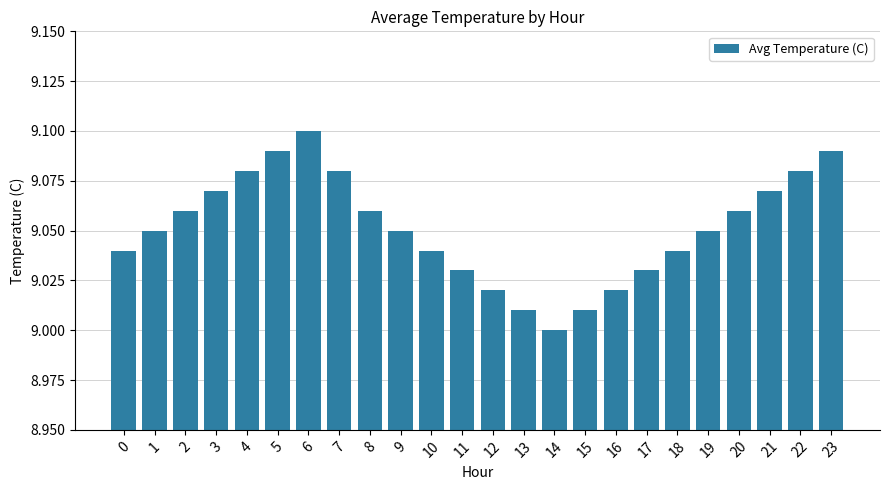

Which has a higher value, 3 or 19?

3